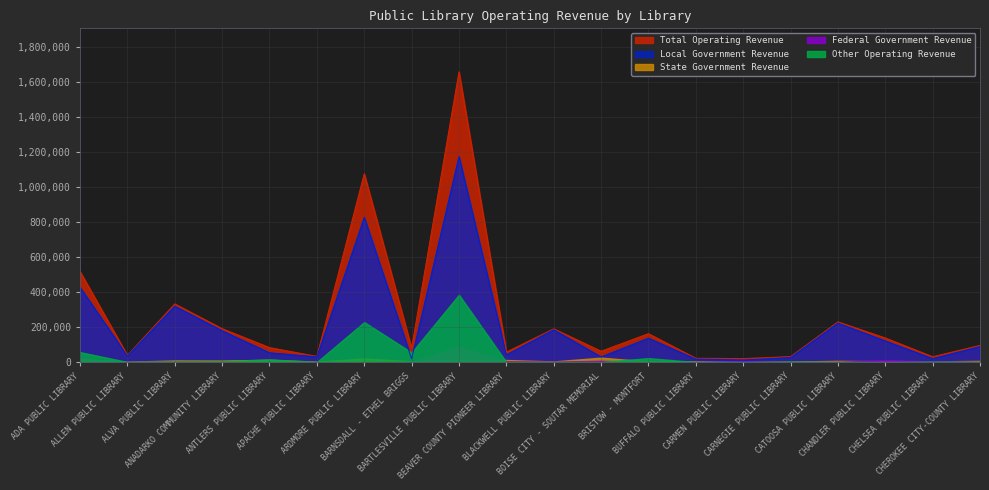

Is the value of Federal Government Revenue at BRISTOW - MONTFORT greater than the value of Other Operating Revenue at ADA PUBLIC LIBRARY?

No